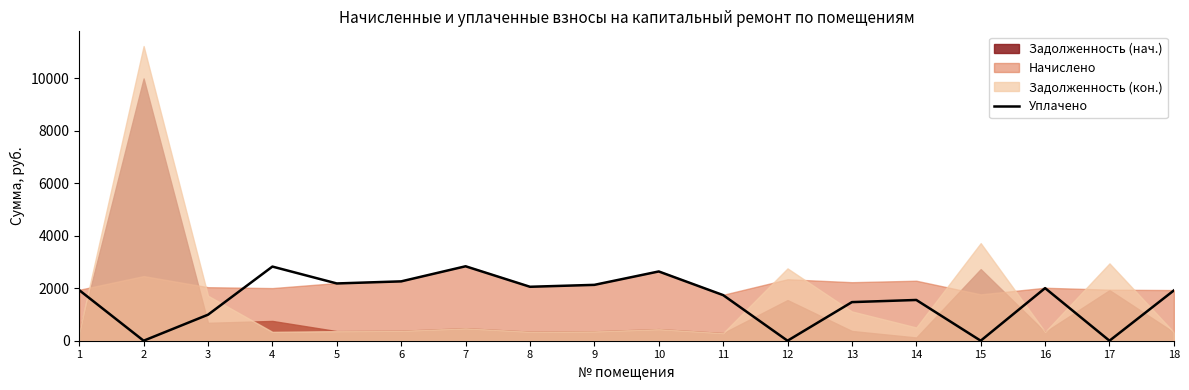

How many positive values are there?

14